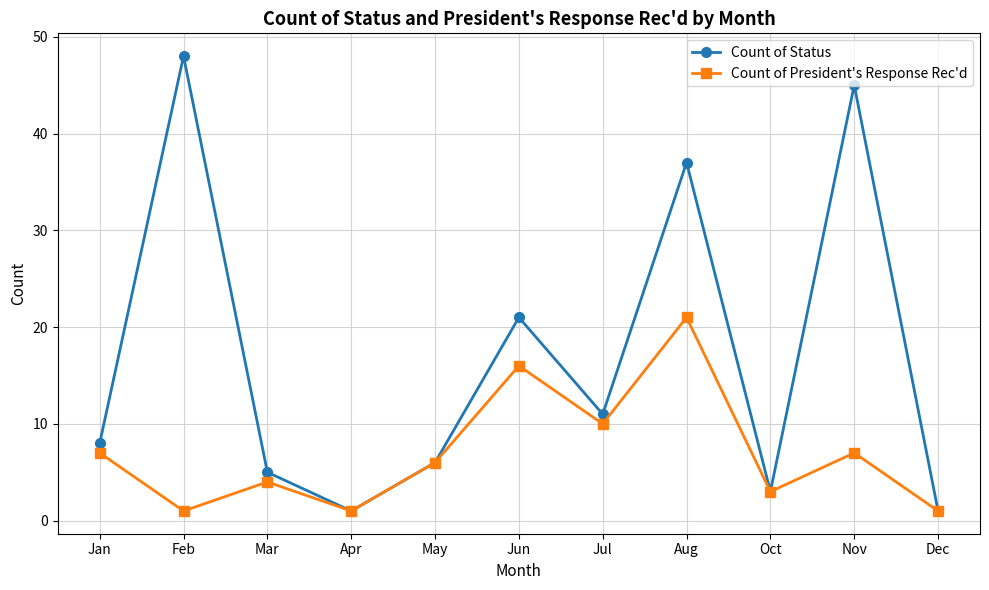

At which category does the chart reach its peak across all series?

Feb